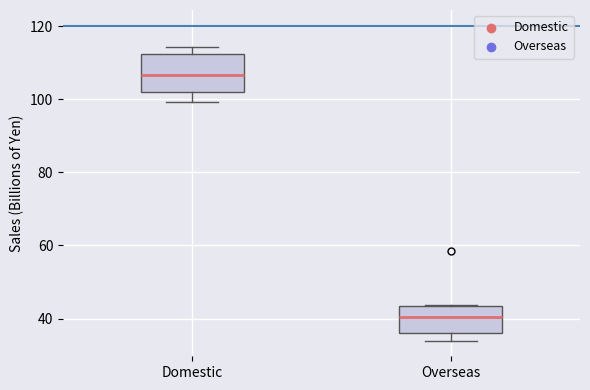

Which box's median line is the lowest?

Overseas